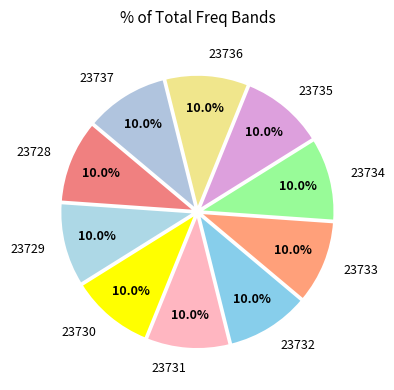

To the nearest percent, what portion does 23733 represent?

10%